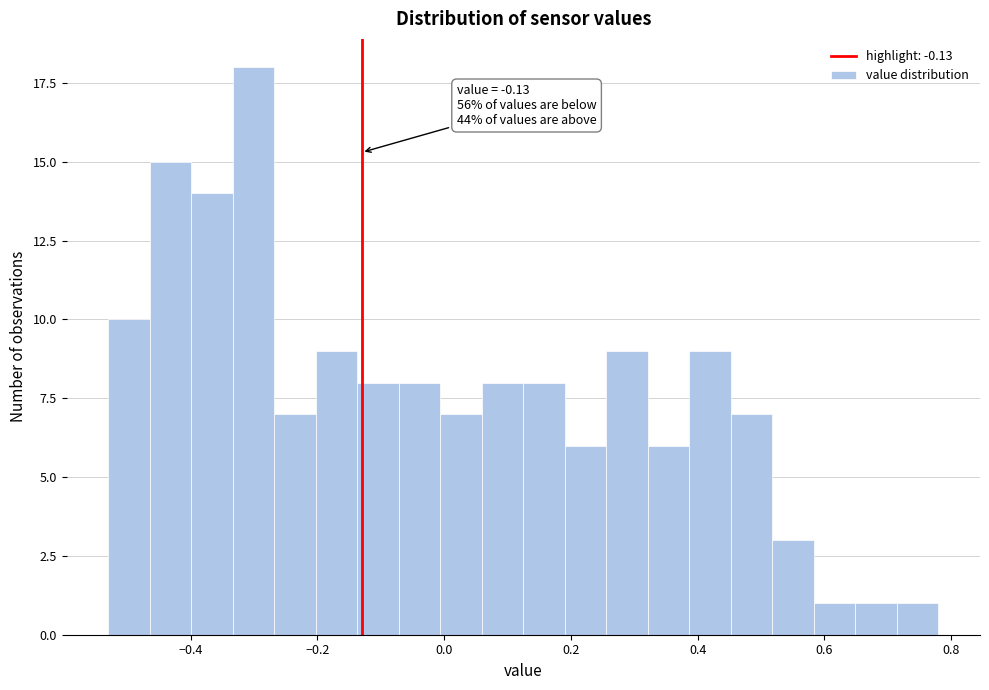

Around what value on the x-axis is the tallest bar? Give the approximate position of its centre, as read against the axis.

-0.30